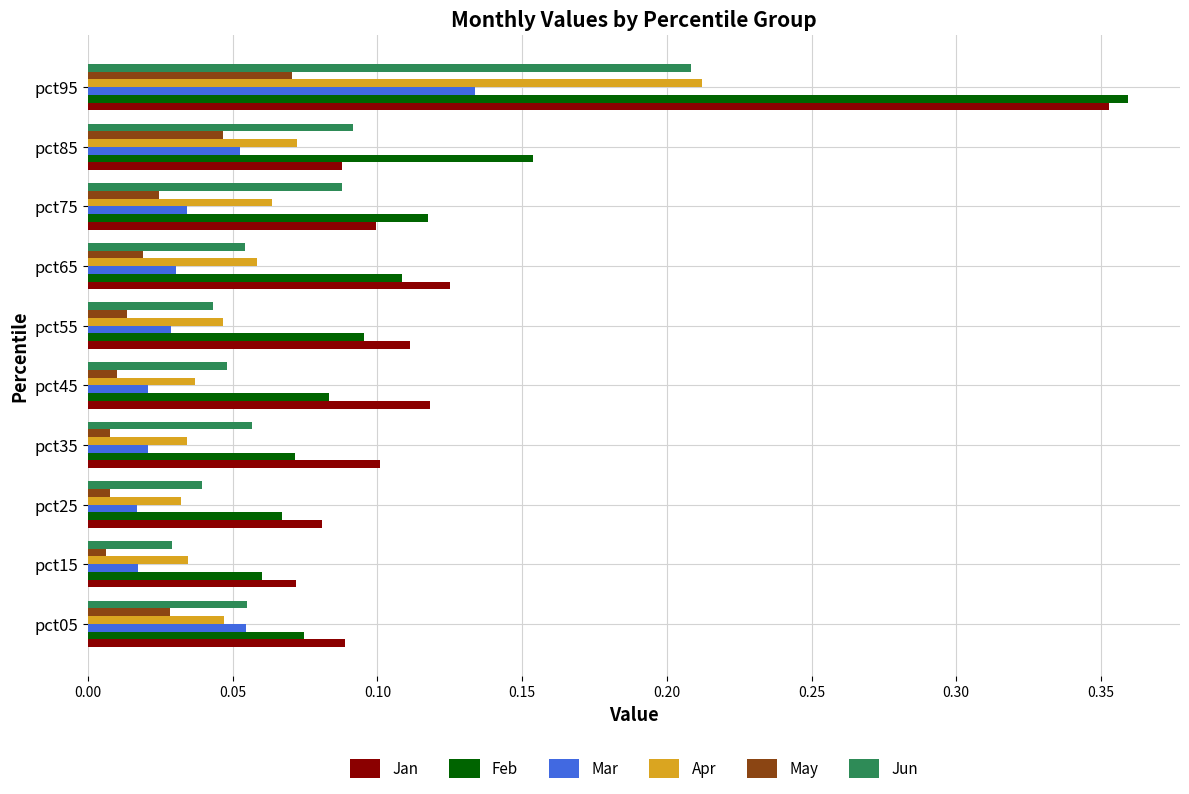

True or false: Jan has a value of 0.2 at pct95.

False